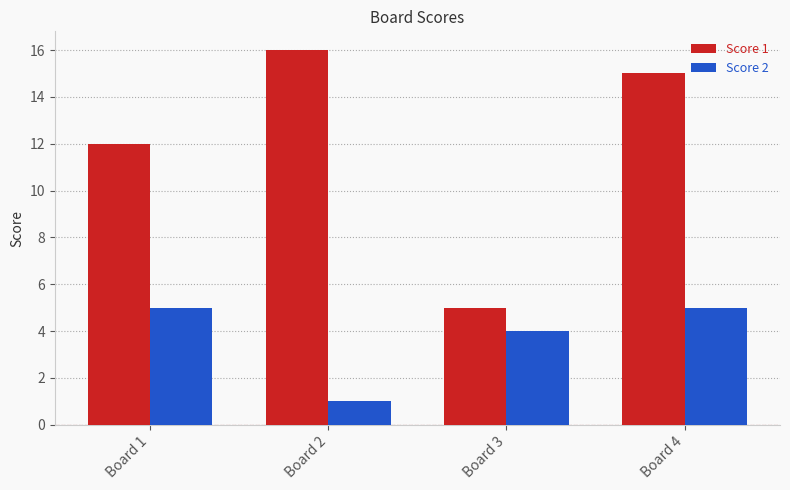

Rank the series by their maximum value, from highest to lowest.

Score 1, Score 2